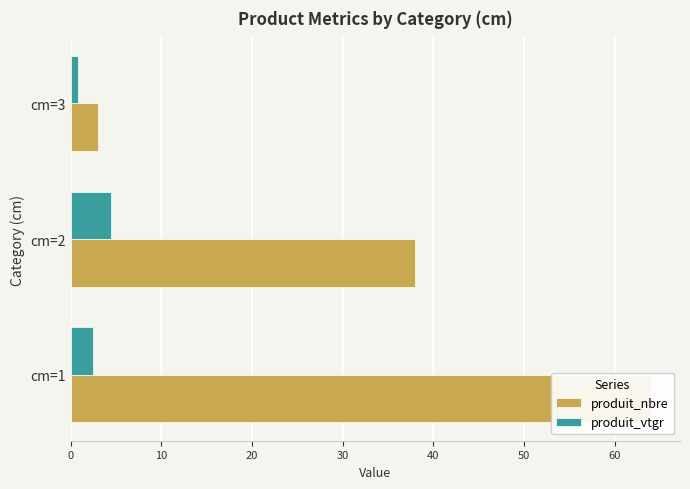

At cm=3, list the series in order from largest to smallest.

produit_nbre, produit_vtgr